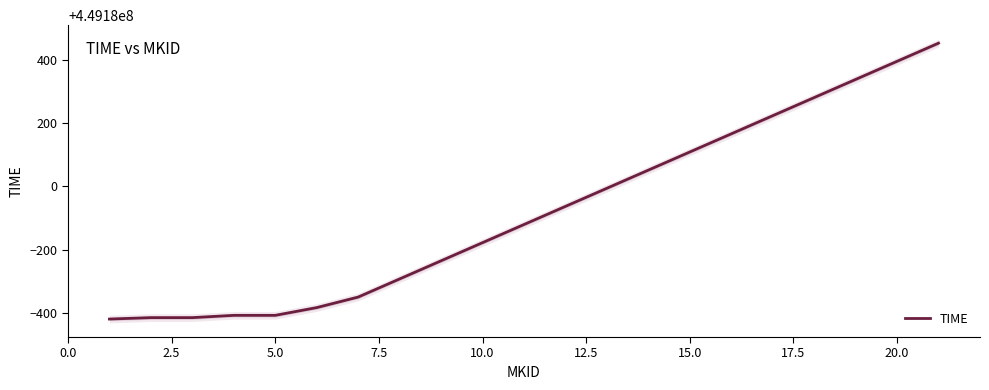

What is the difference between the maximum and minimum values?

870.8